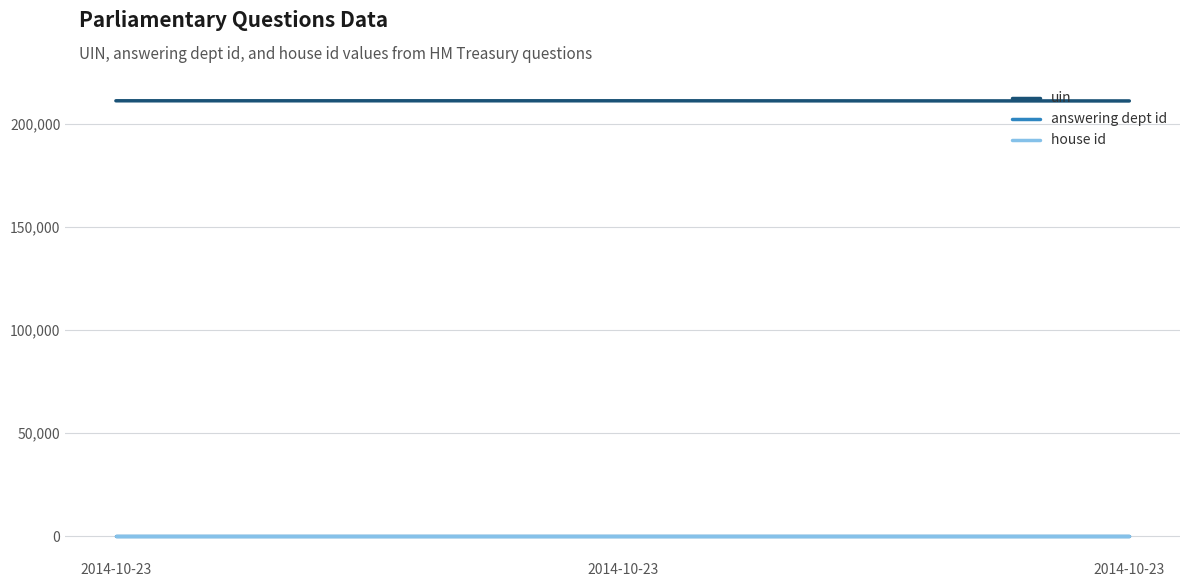

The value of answering dept id at 2014-10-23 is 22. True or false?

False